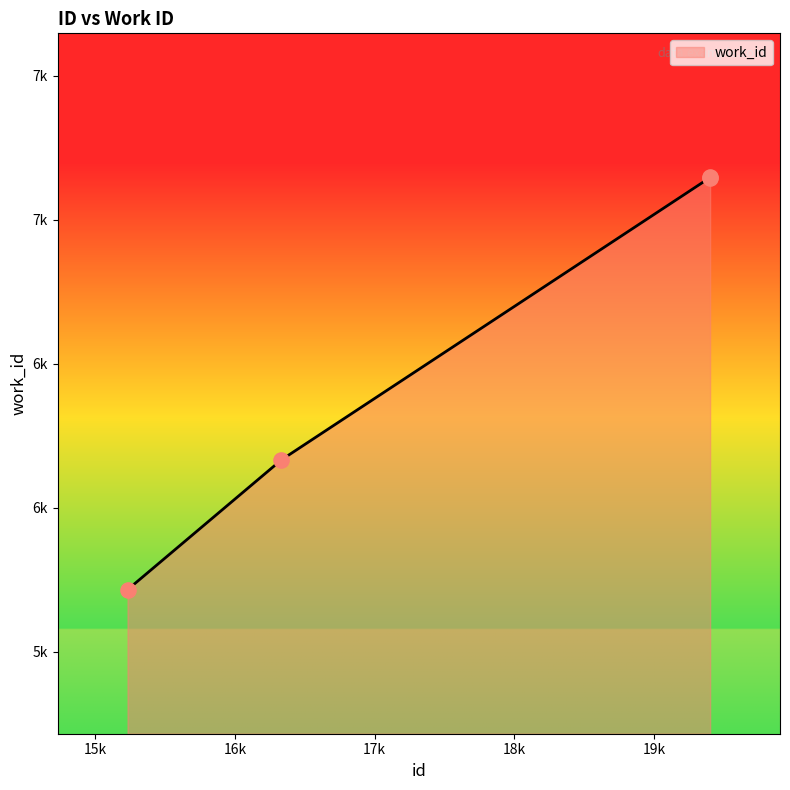

Does the chart have visible grid lines?

No